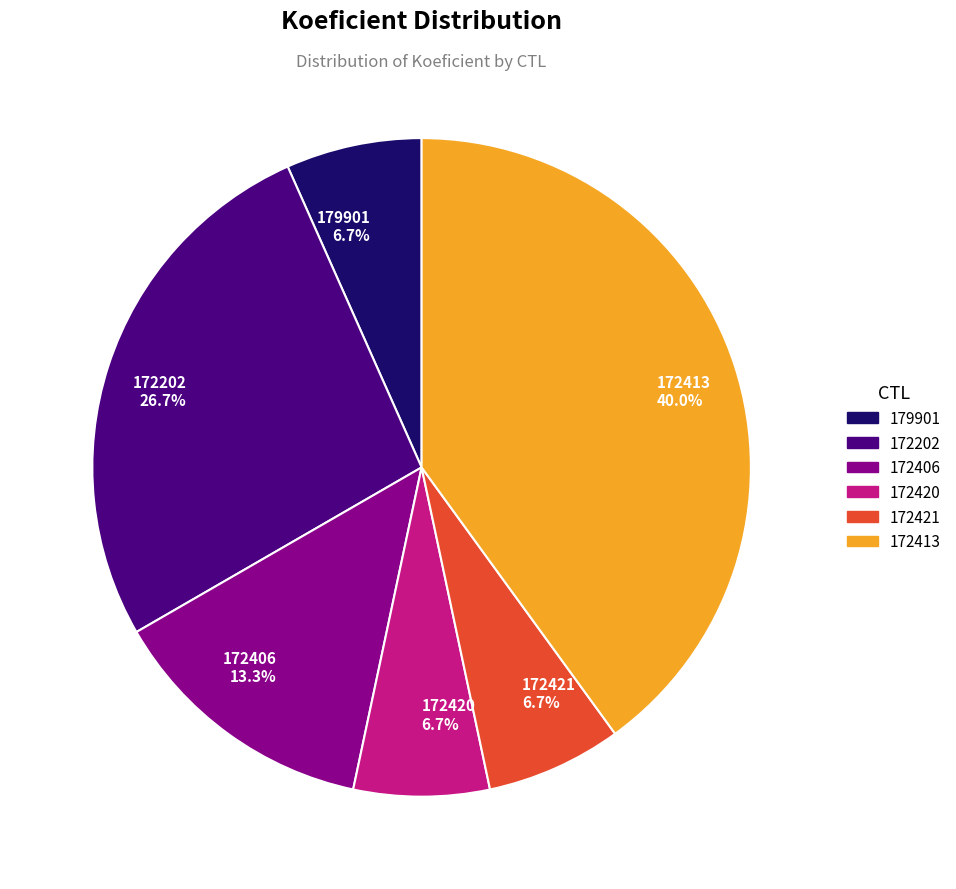

Which has a higher value, 179901 or 172202?

172202